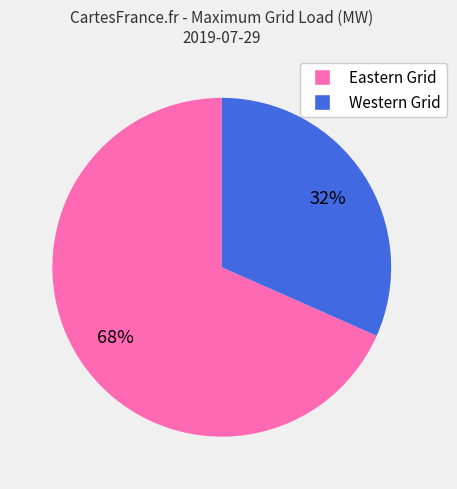

Is the sum of Eastern Grid and Western Grid greater than half?

Yes